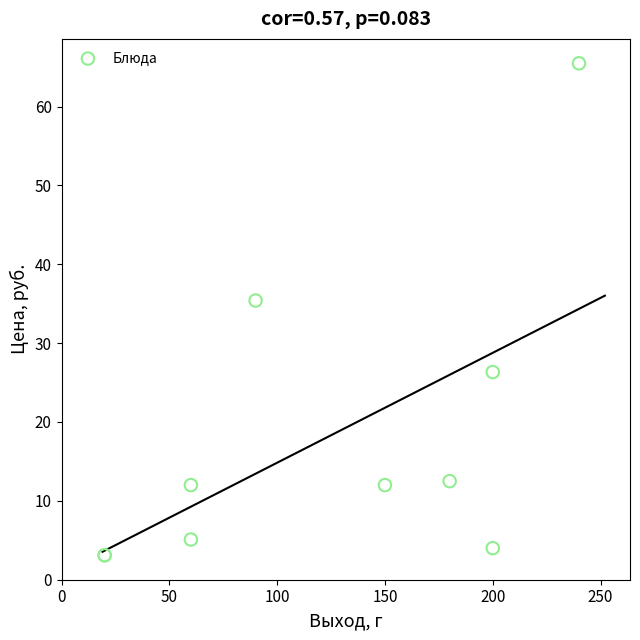

What Y value in the scatter plot is closest to 34?

35.4